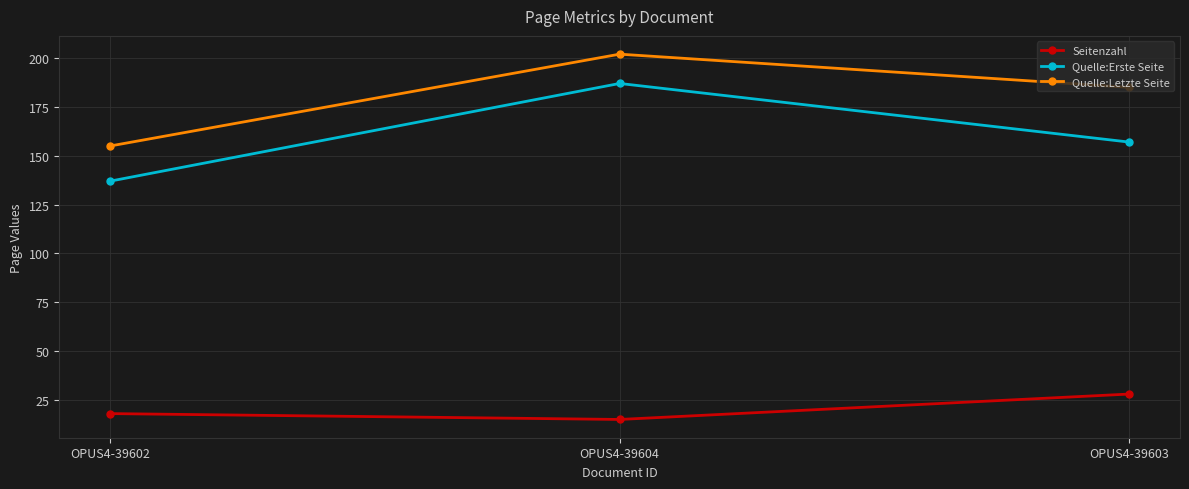

List the series in order of their peak value, highest first.

Quelle:Letzte Seite, Quelle:Erste Seite, Seitenzahl